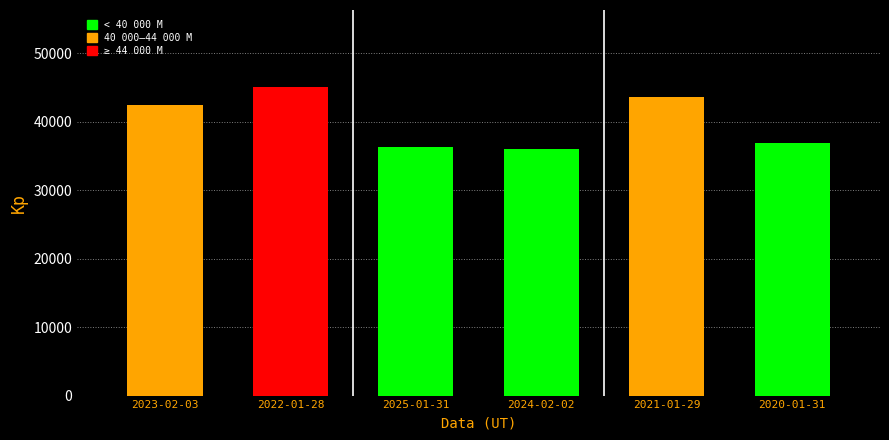

At which label is the value closest to 40490?

2023-02-03